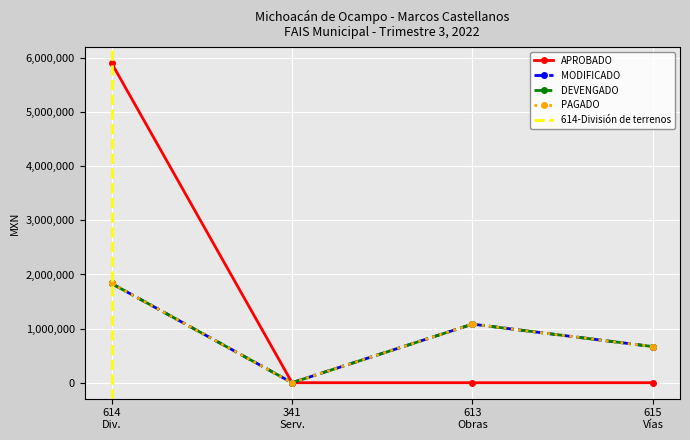

Between 341 Serv. and 613 Obras, which series saw the biggest shift?

MODIFICADO